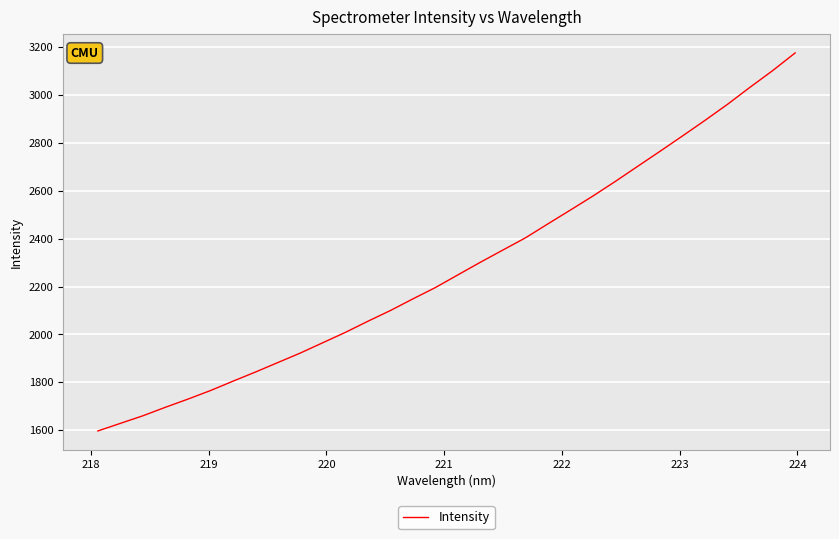

What is the maximum value shown in the chart?

3174.5